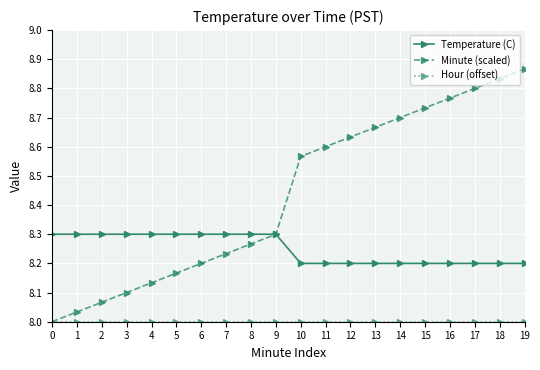

What is the total value across all series at 9?

24.6